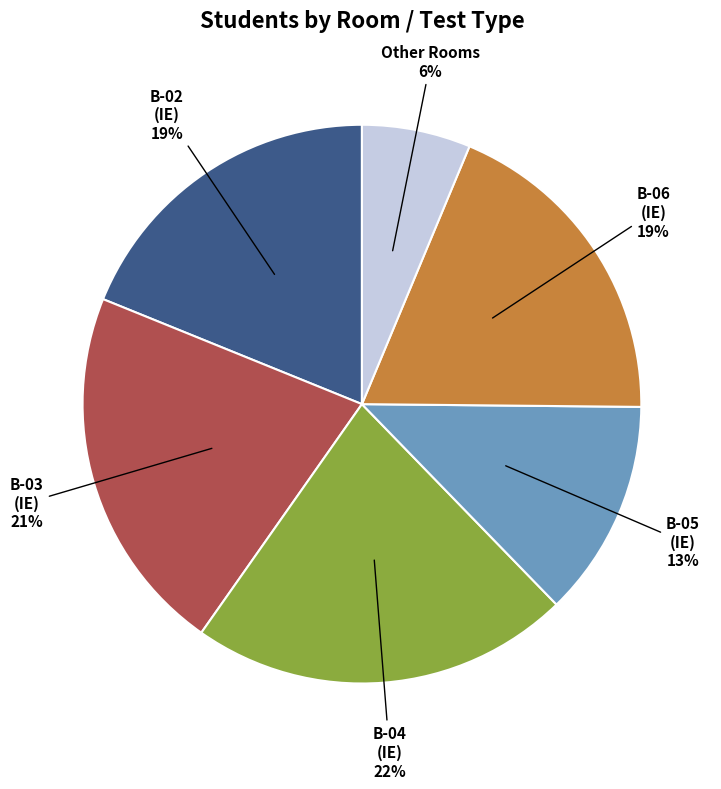

Does any single category account for the majority?

No